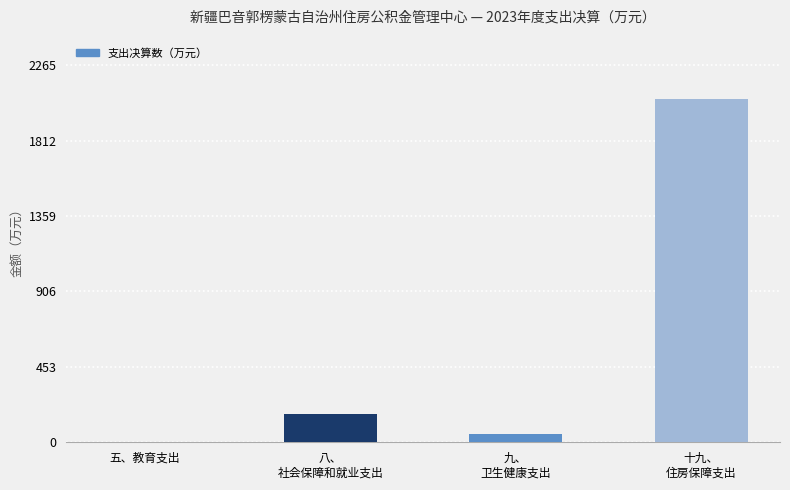

What is the maximum value shown in the chart?

2059.6